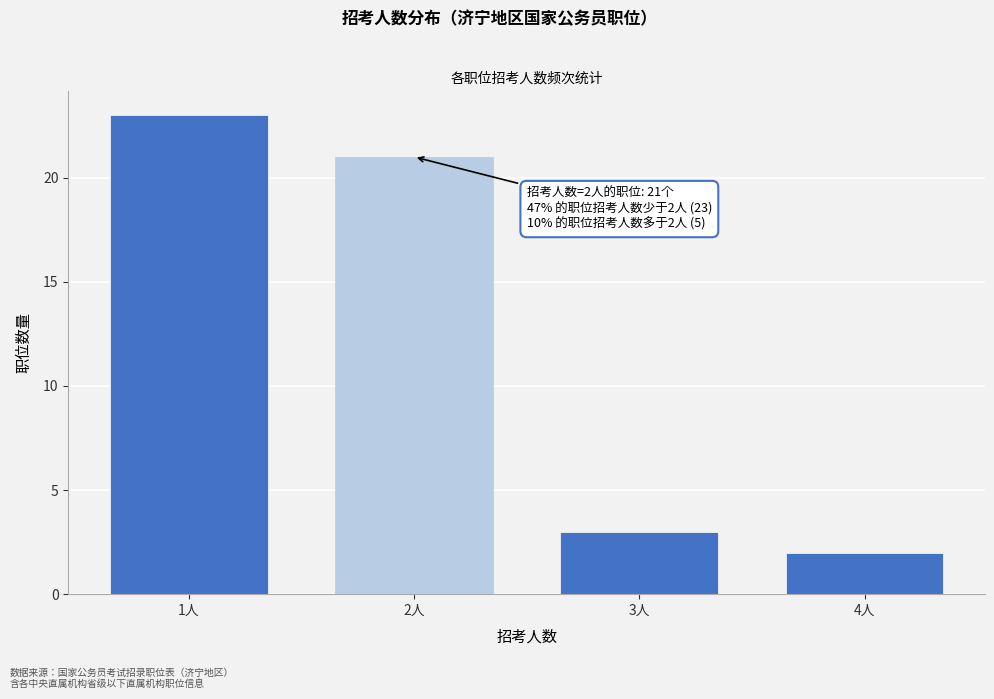

Reading right to left, transcribe all the data shown in this chart.

4人=2	3人=3	2人=21	1人=23